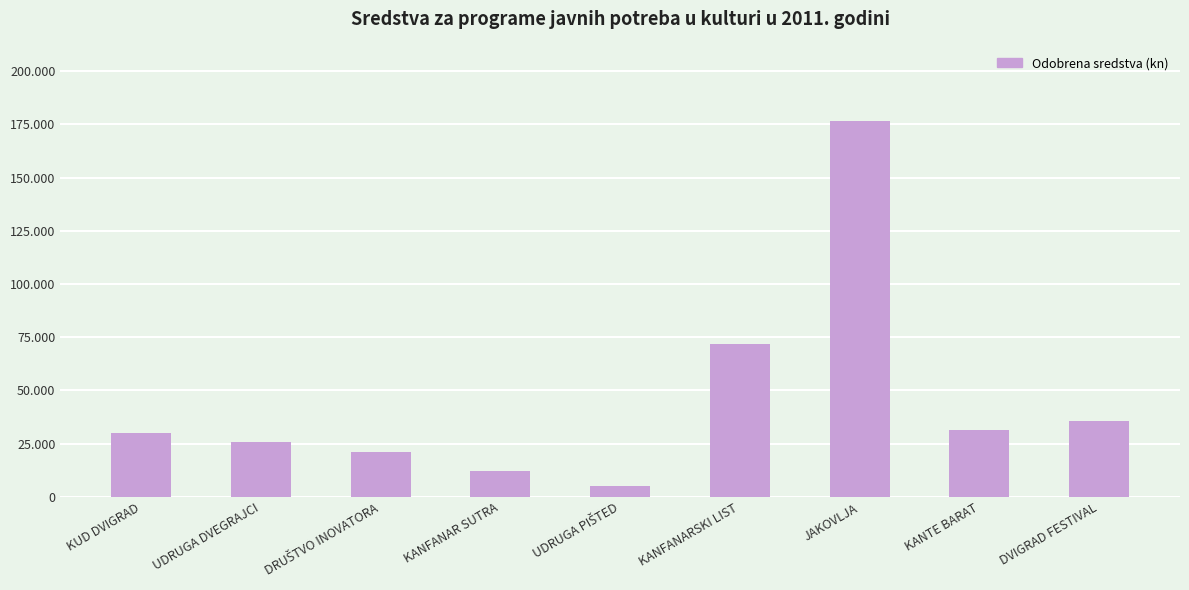

At which category does the chart reach its peak across all series?

JAKOVLJA